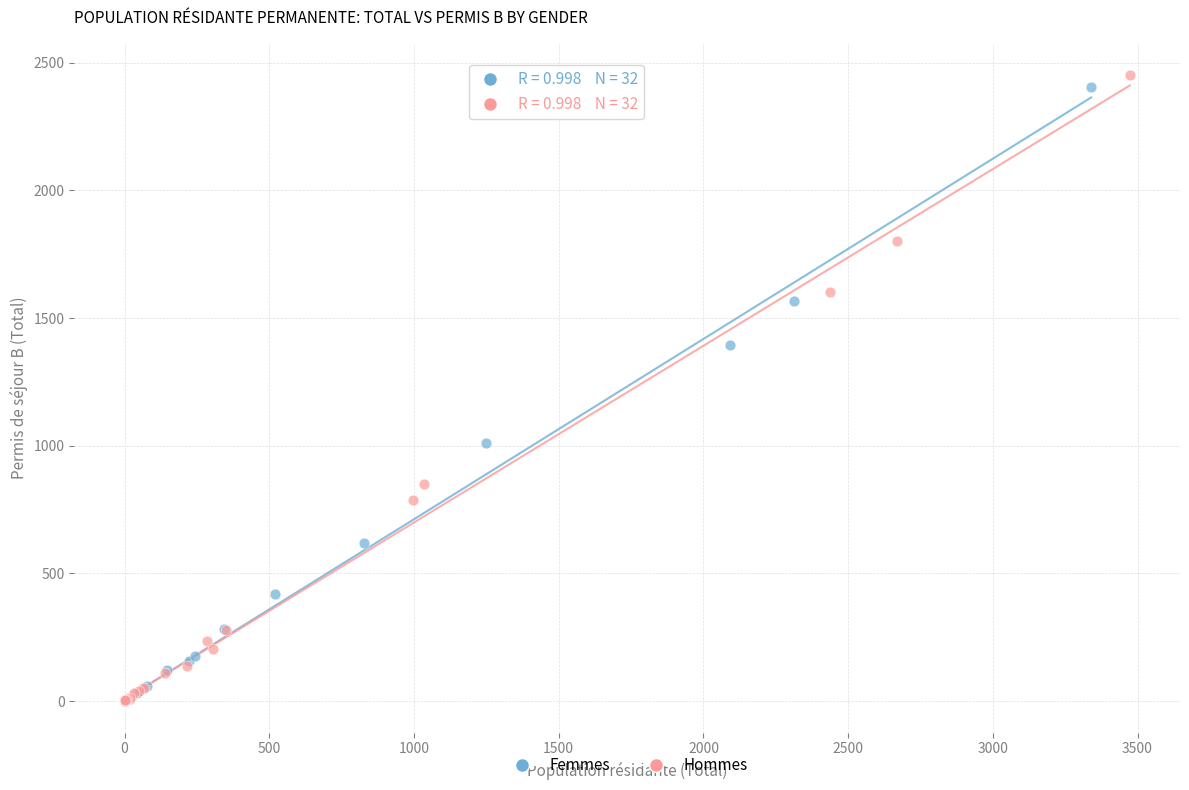

Which series has the widest spread of Y values?

Hommes